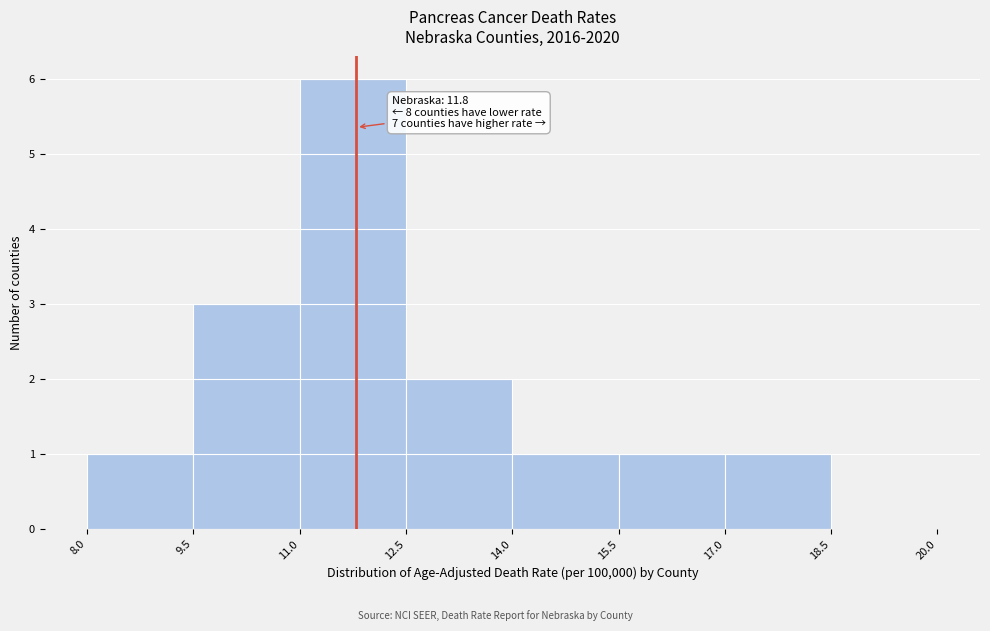

Over which range of the x-axis is the bar tallest?

11.0 to 12.5